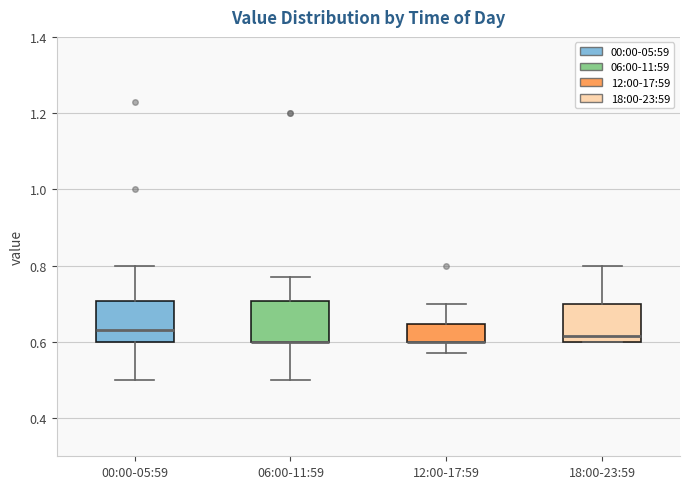

Where does the upper whisker of the box for 18:00-23:59 end on the y-axis? The values are not printed on the chart, so give them approximately, as read against the axis.

0.80